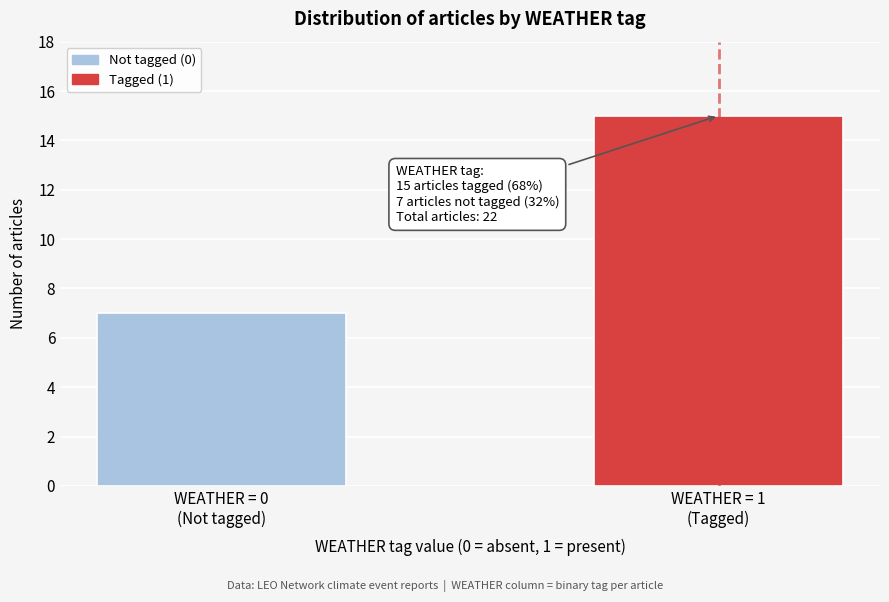

Reading right to left, what are all the values shown in this chart?

15	7